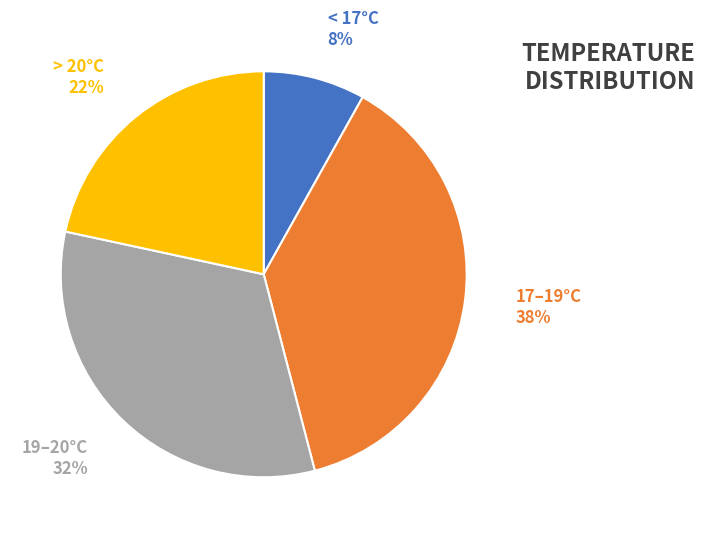

Is the sum of 17–19°C and > 20°C greater than half?

Yes